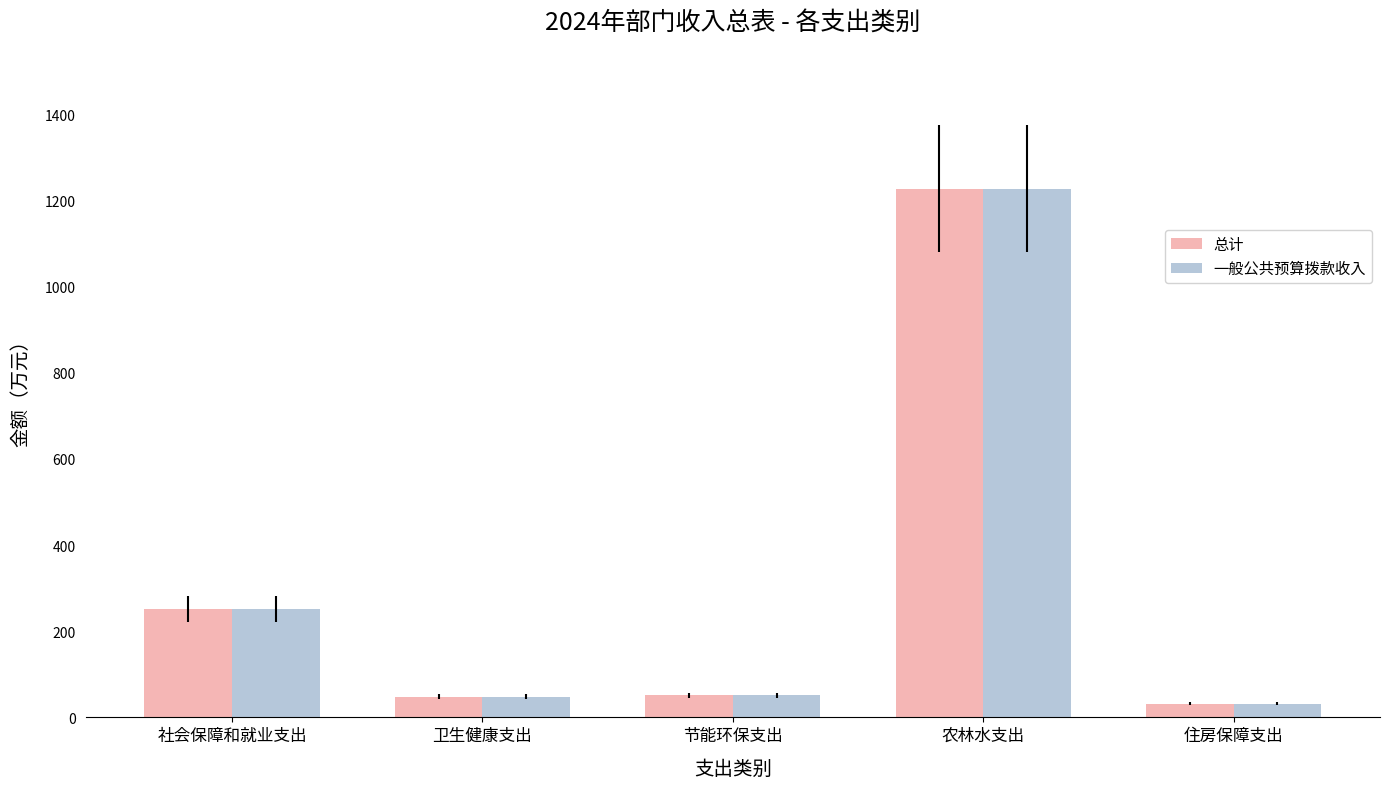

Is the value of 总计 at 节能环保支出 greater than the value of 一般公共预算拨款收入 at 住房保障支出?

Yes